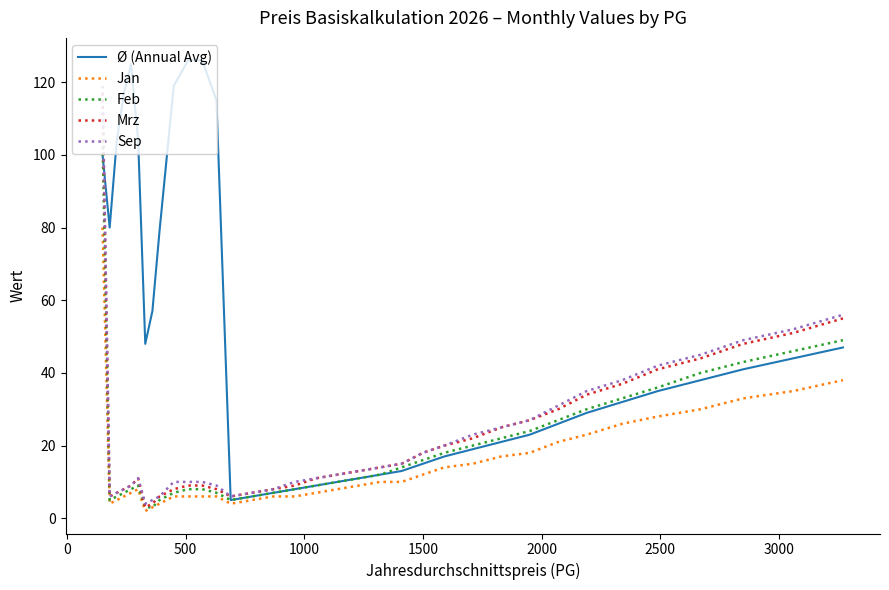

Which series has the largest range (max minus min)?

Ø (Annual Avg)